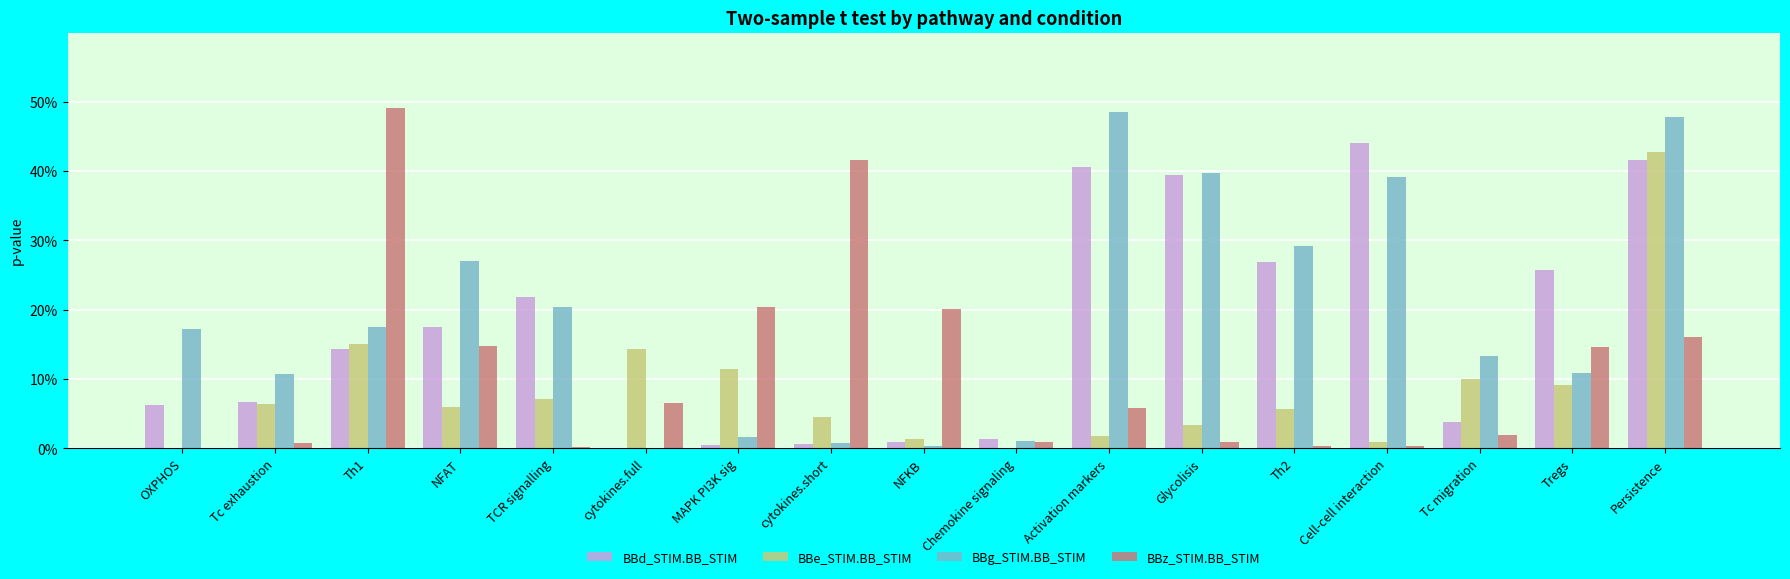

What are all the series names shown in the legend?

BBd_STIM.BB_STIM, BBe_STIM.BB_STIM, BBg_STIM.BB_STIM, BBz_STIM.BB_STIM